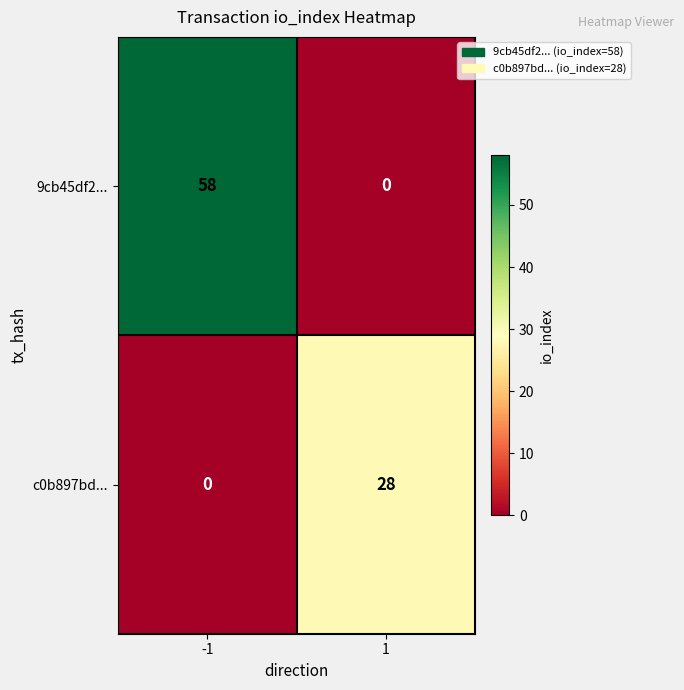

Which label corresponds to the largest value in the chart?

-1